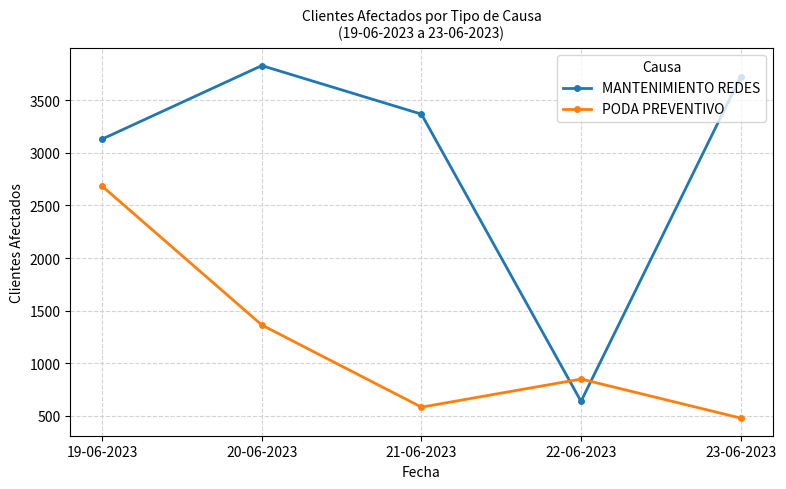

Reading left to right, what are all the values shown in this chart?

MANTENIMIENTO REDES: 19-06-2023=3131	20-06-2023=3829	21-06-2023=3368	22-06-2023=639	23-06-2023=3724
PODA PREVENTIVO: 19-06-2023=2683	20-06-2023=1364	21-06-2023=584	22-06-2023=851	23-06-2023=480